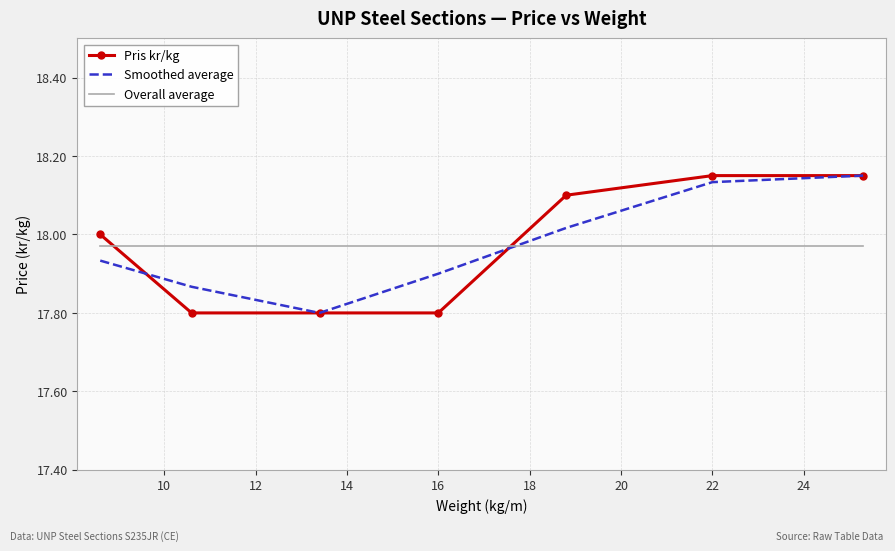

What is the smallest value displayed?

17.8